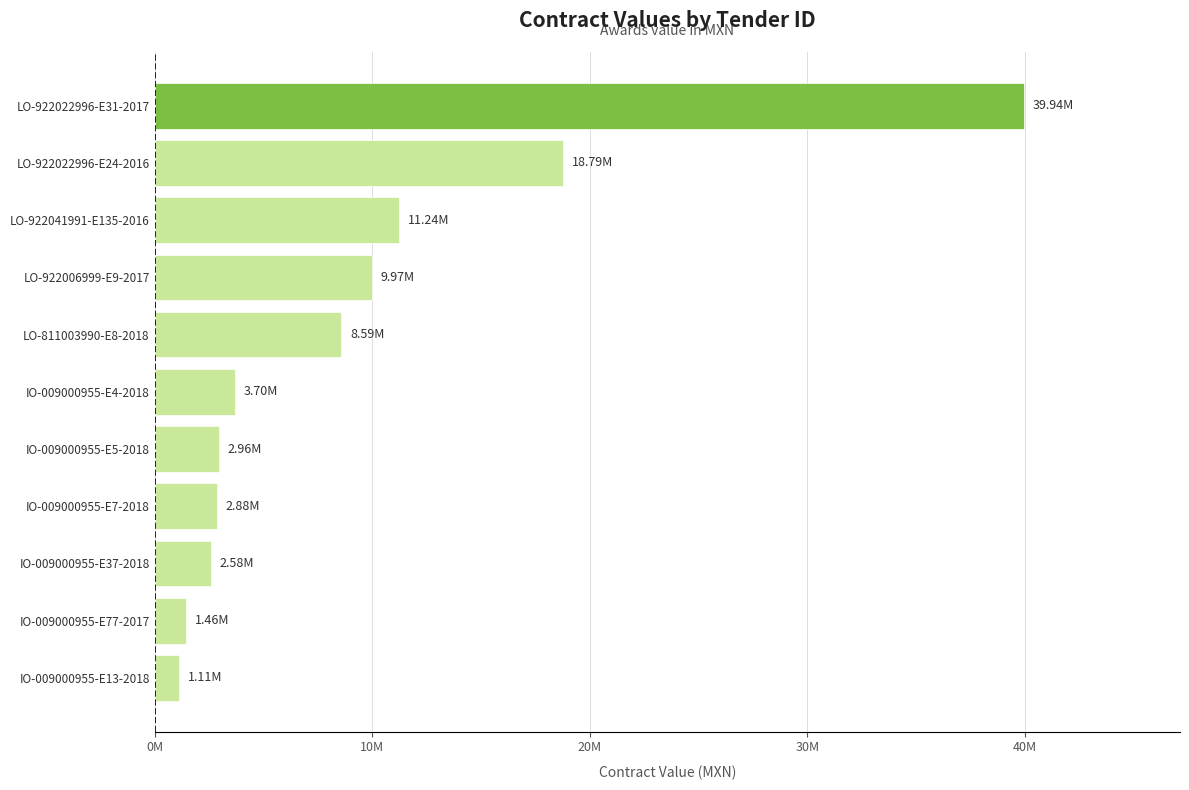

Are the bars horizontal?

Yes